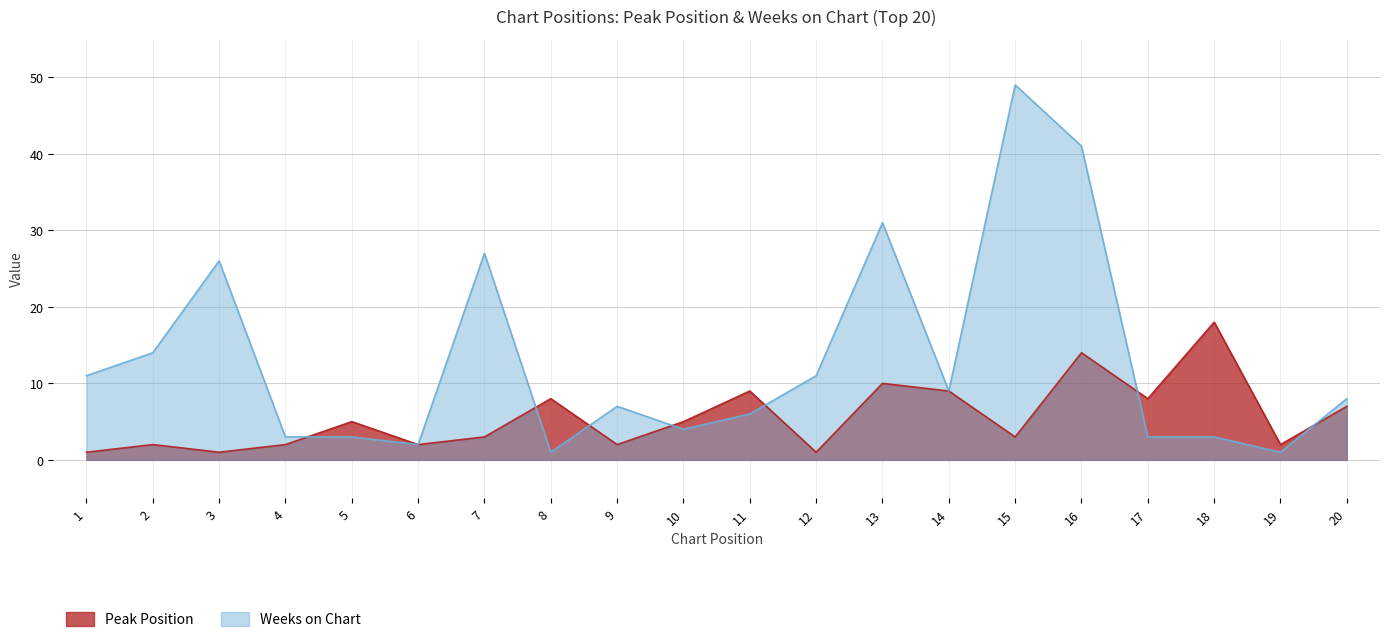

What is the value of the Peak Position point at the 7th from the left?

3